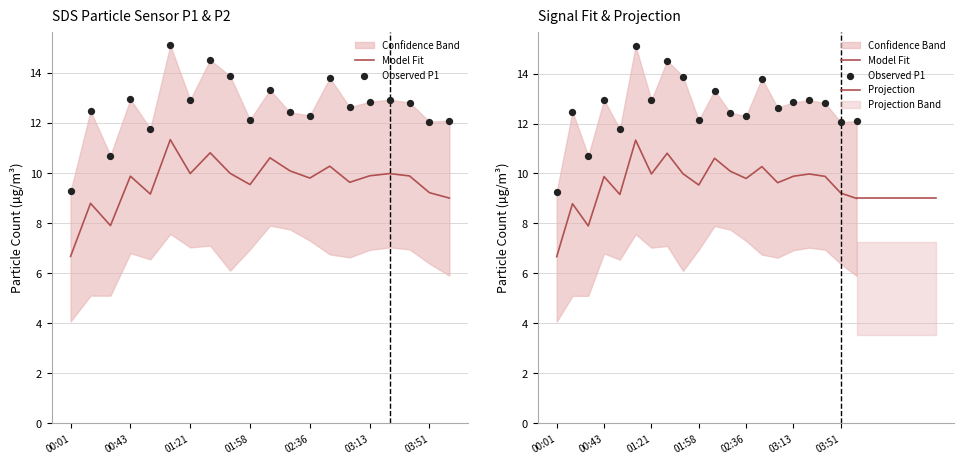

What is the ratio of the value at 01:08 to the value at 03:38?

1.2